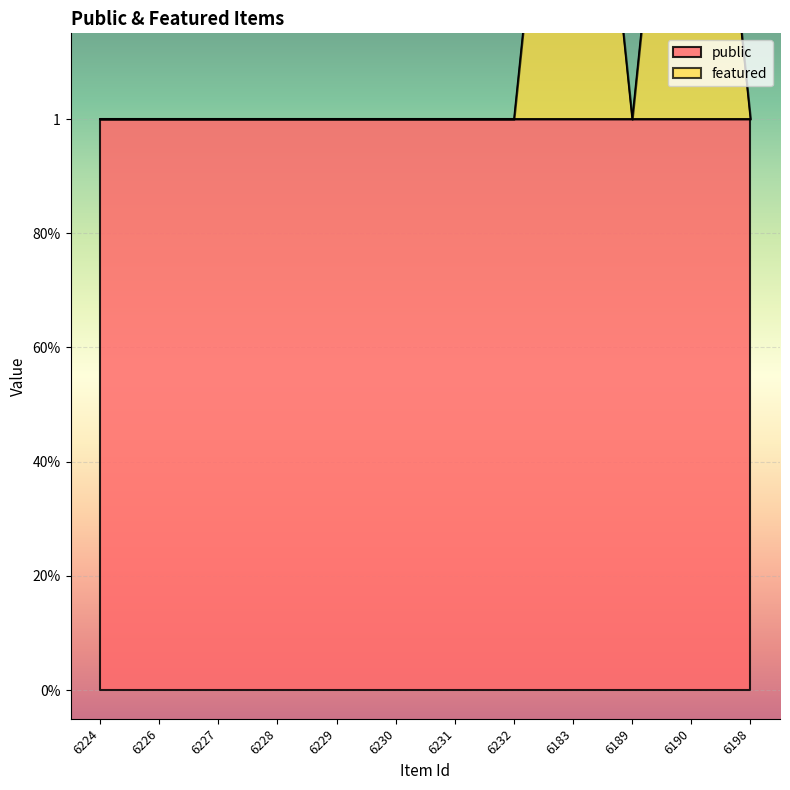

Where is the data nearest to the value 1?

6224